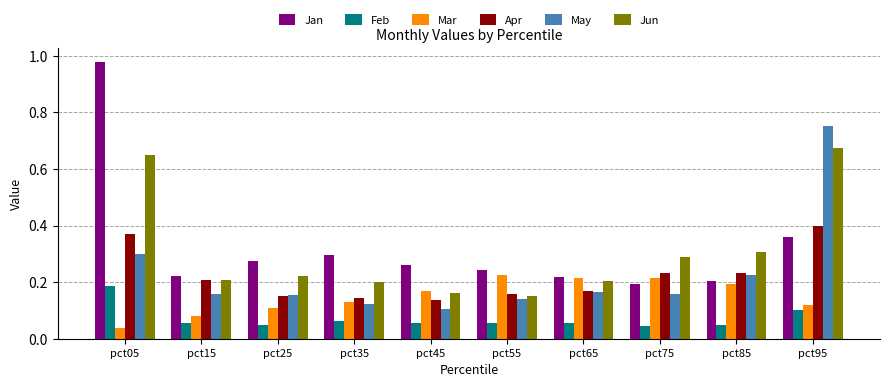

Which label corresponds to the largest value in the chart?

pct05